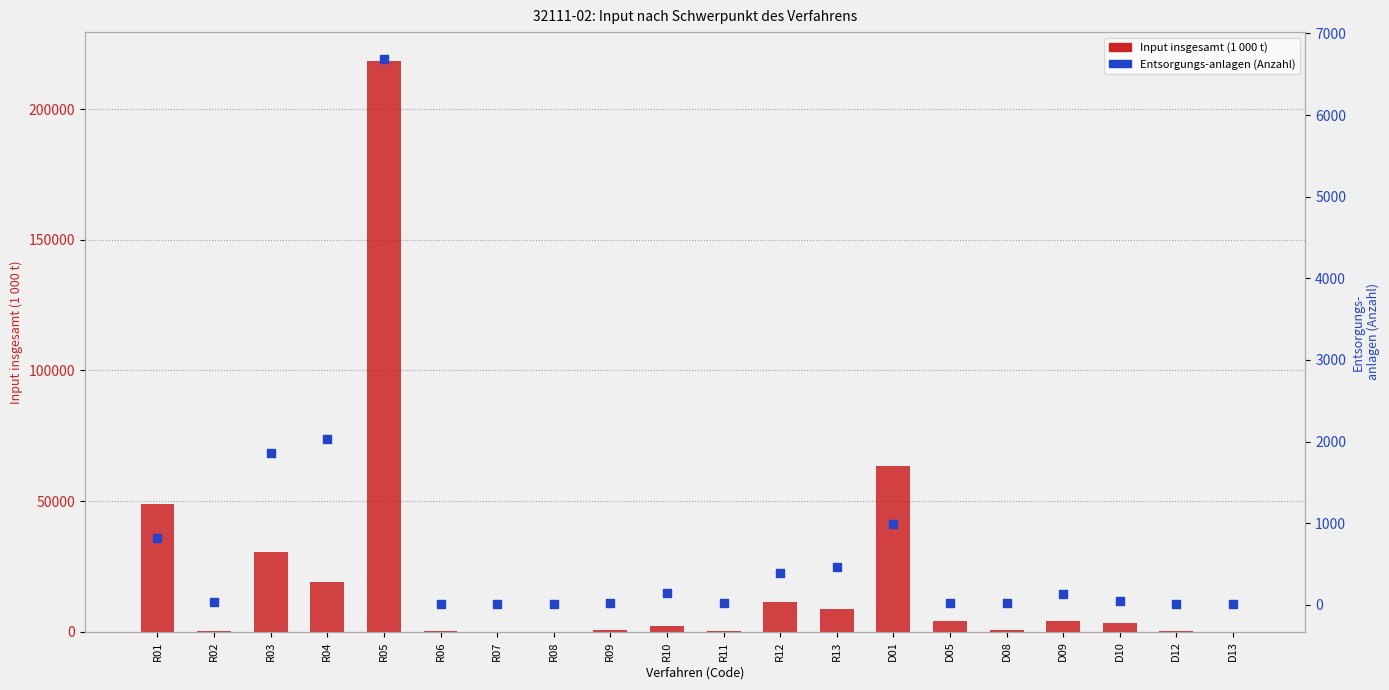

Which series contains the lowest Y value?

Input insgesamt (1 000 t)